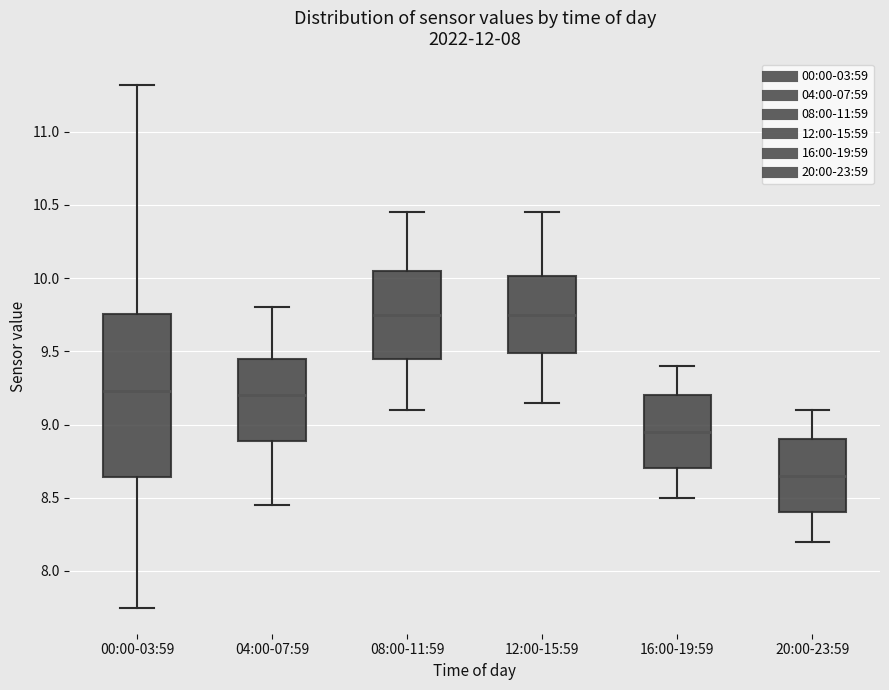

Where does the median line of the box for 08:00-11:59 sit on the y-axis? The values are not printed on the chart, so give them approximately, as read against the axis.

9.75